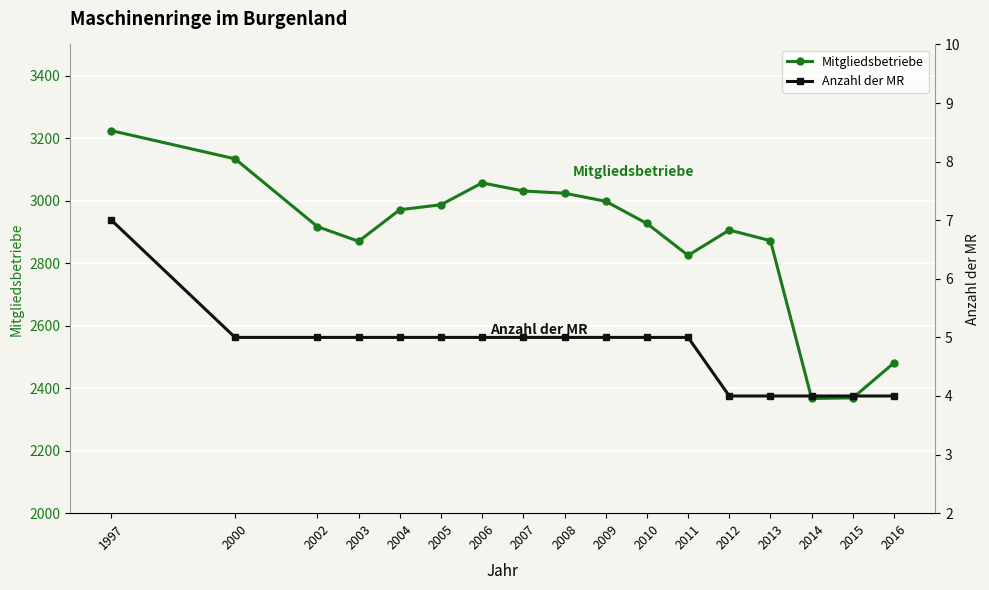

True or false: Anzahl der MR and Mitgliedsbetriebe cross at least once.

False